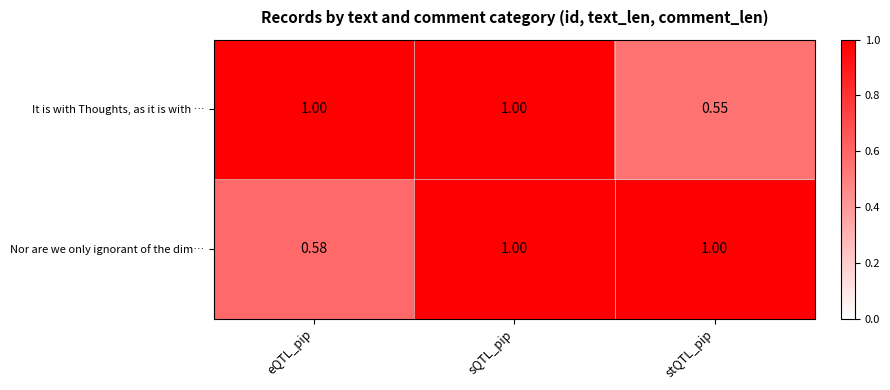

At how many categories does at least one series exceed 0?

3